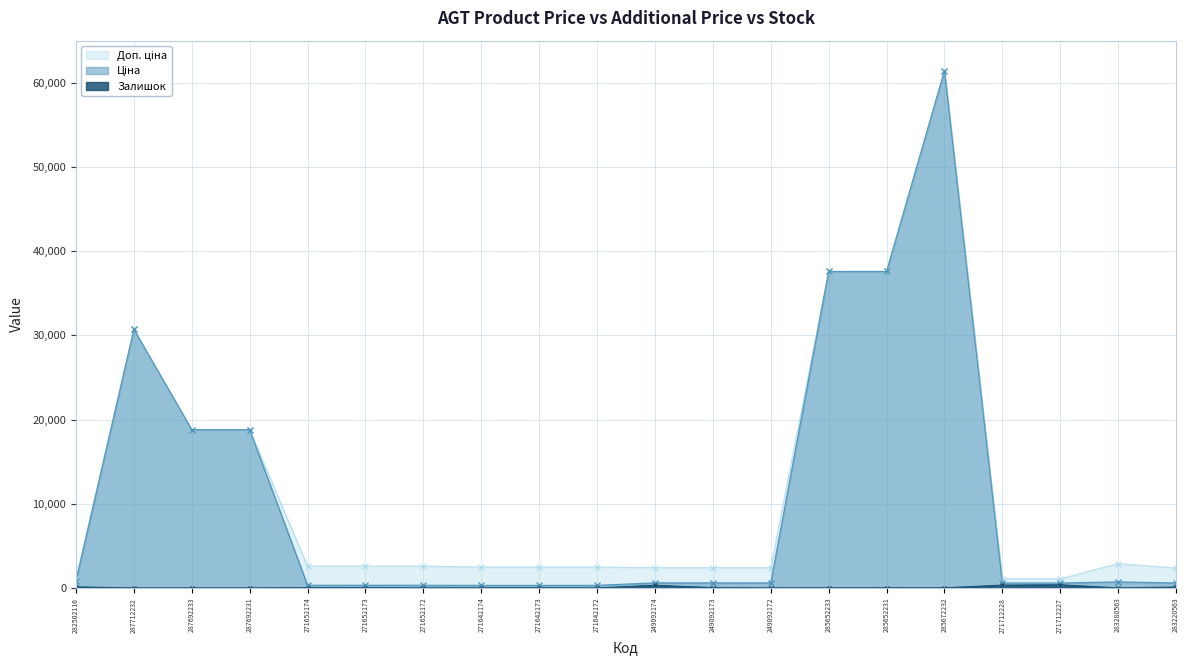

True or false: Ціна has a value of 724.5 at 283280563.

True